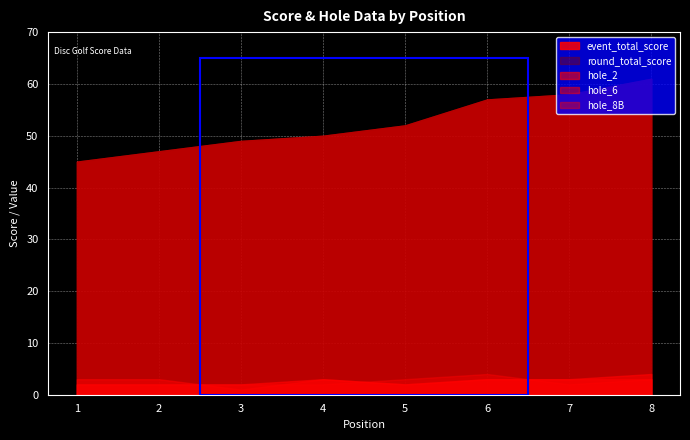

True or false: round_total_score and hole_2 cross at least once.

False